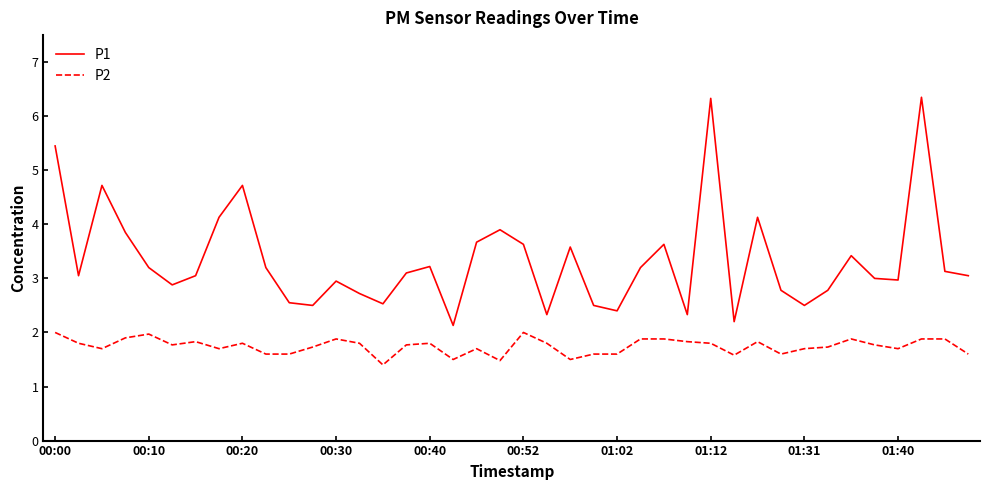

List the series in order of their overall mean, lowest first.

P2, P1